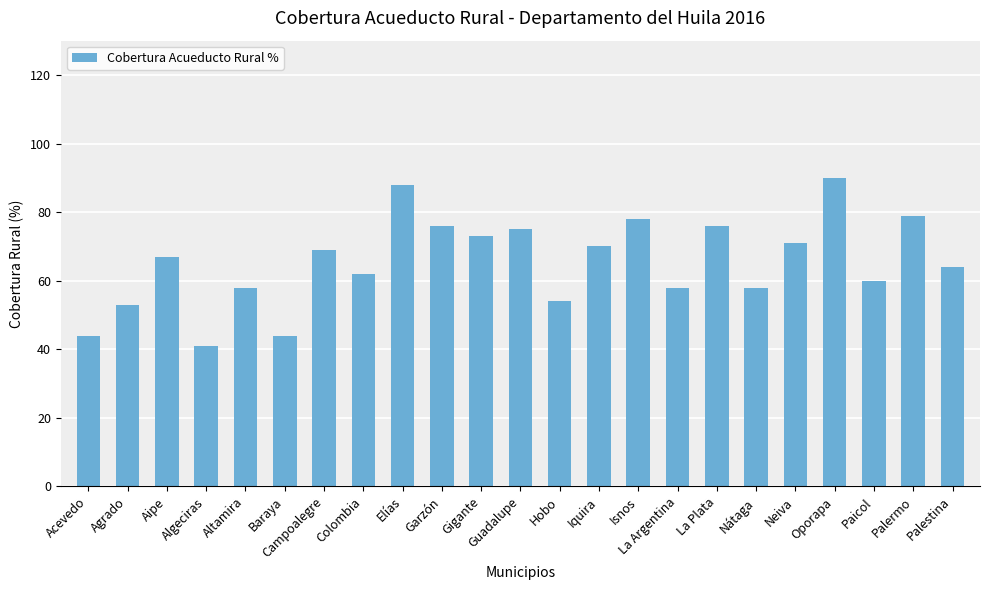

Reading right to left, extract all data points from this chart.

Palestina=64	Palermo=79	Paicol=60	Oporapa=90	Neiva=71	Nátaga=58	La Plata=76	La Argentina=58	Isnos=78	Iquira=70	Hobo=54	Guadalupe=75	Gigante=73	Garzón=76	Elías=88	Colombia=62	Campoalegre=69	Baraya=44	Altamira=58	Algeciras=41	Aipe=67	Agrado=53	Acevedo=44